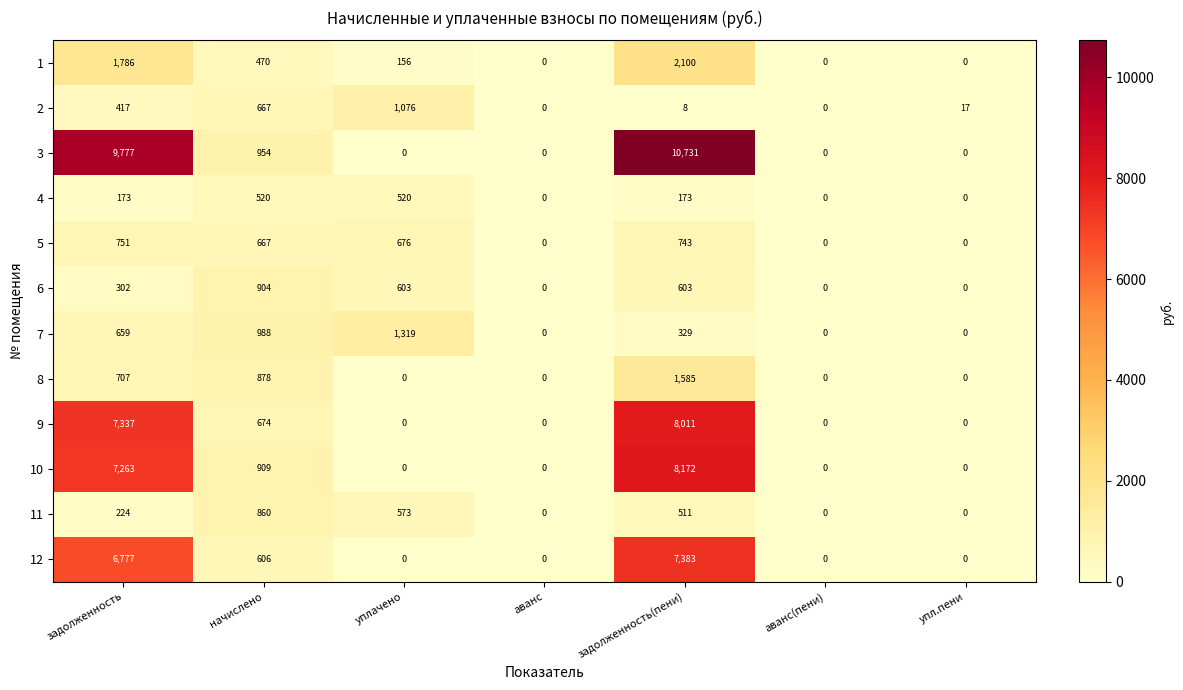

Count the number of data series in this chart.

12